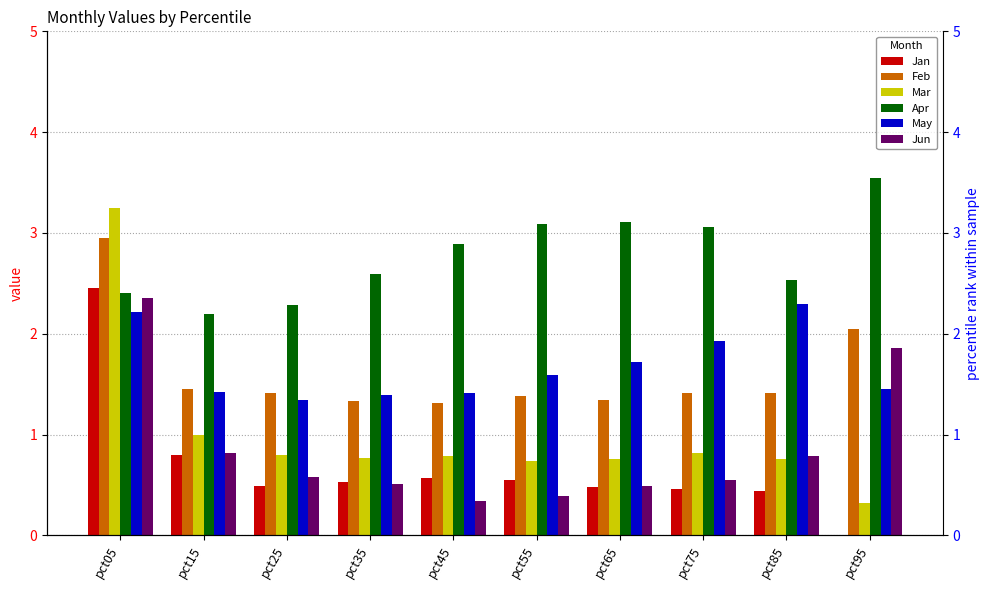

The Feb series shows 1.8 at pct65. True or false?

False